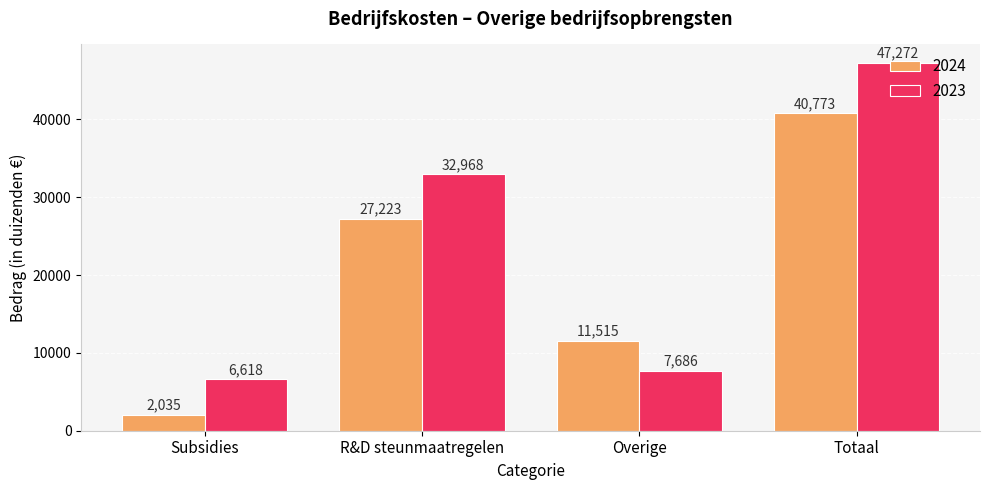

How many bars are there in total?

8